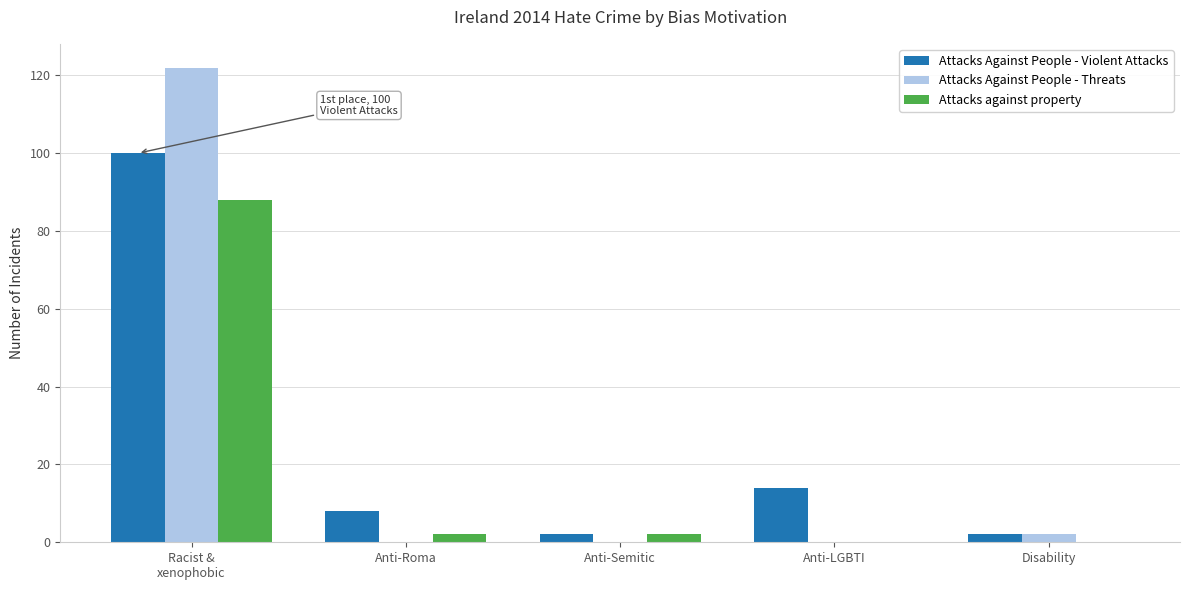

Reading left to right, transcribe all the data shown in this chart.

Attacks Against People - Violent Attacks: Racist &
xenophobic=100	Anti-Roma=8	Anti-Semitic=2	Anti-LGBTI=14	Disability=2
Attacks Against People - Threats: Racist &
xenophobic=122	Anti-Roma=0	Anti-Semitic=0	Anti-LGBTI=0	Disability=2
Attacks against property: Racist &
xenophobic=88	Anti-Roma=2	Anti-Semitic=2	Anti-LGBTI=0	Disability=0